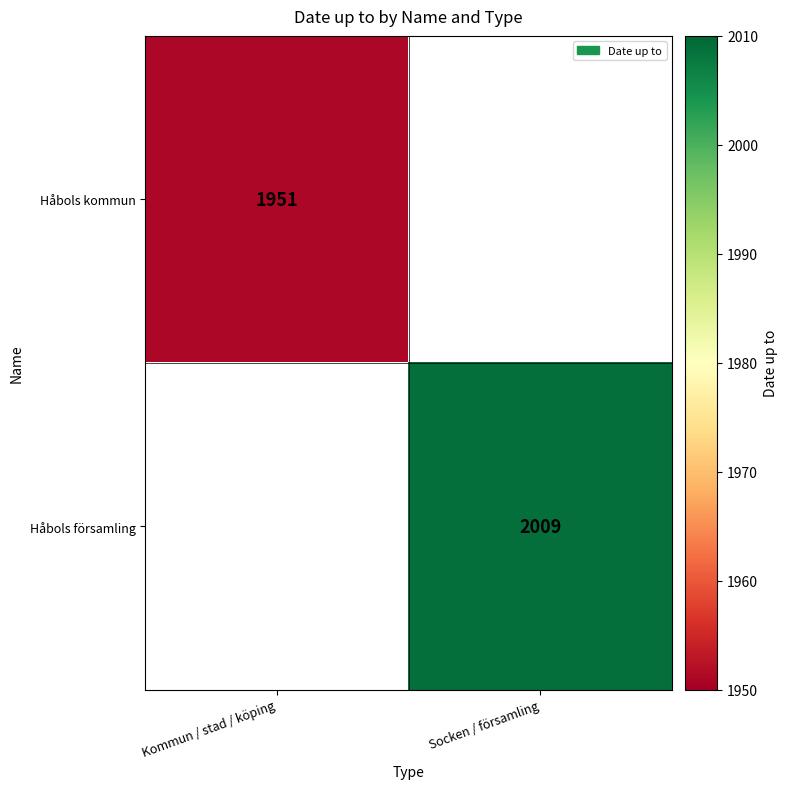

How many data points does each series have?

2